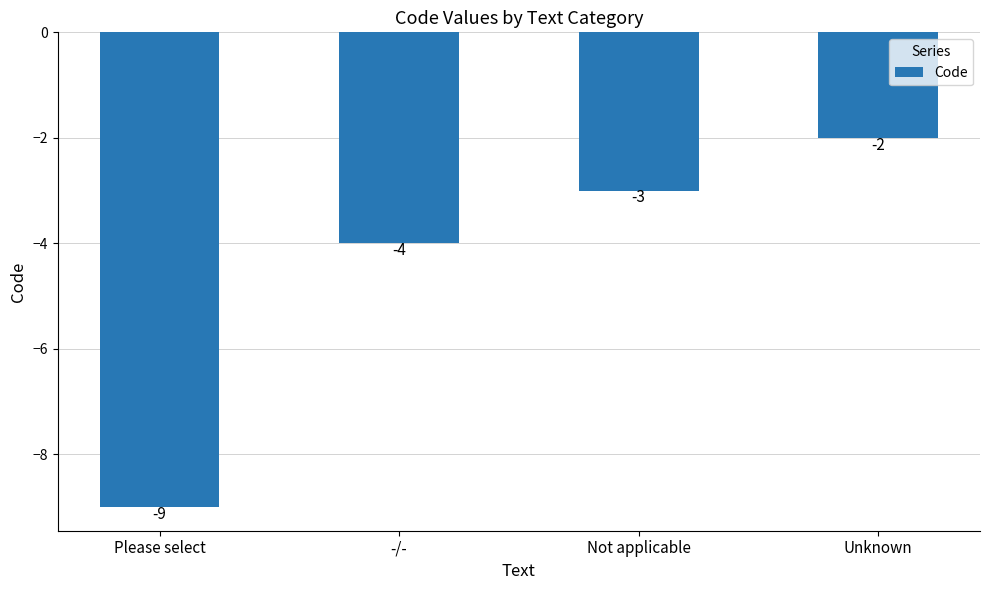

Are the bars grouped side by side (vs. stacked)?

No